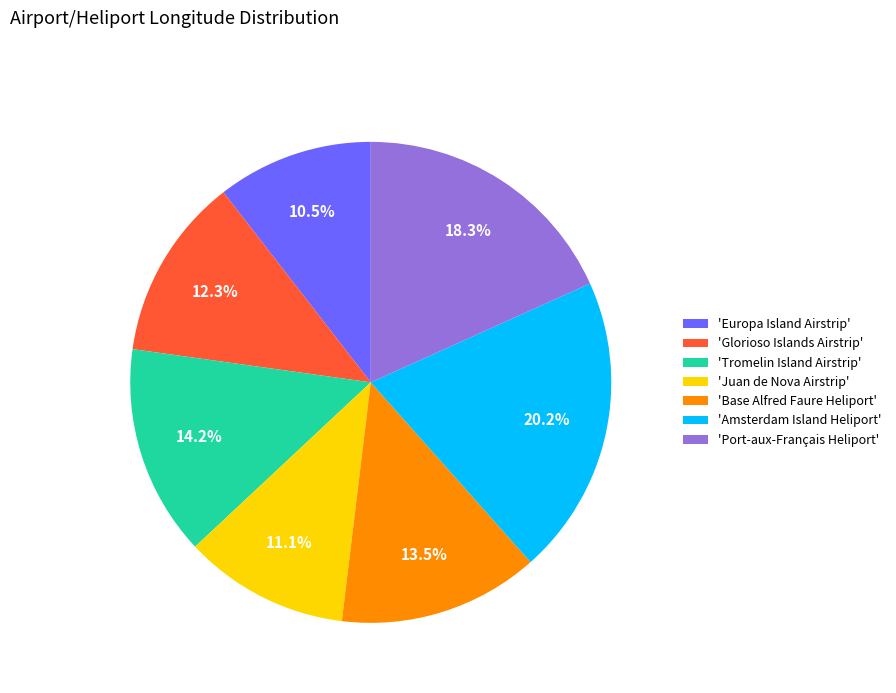

Is 'Europa Island Airstrip' the majority of the pie?

No